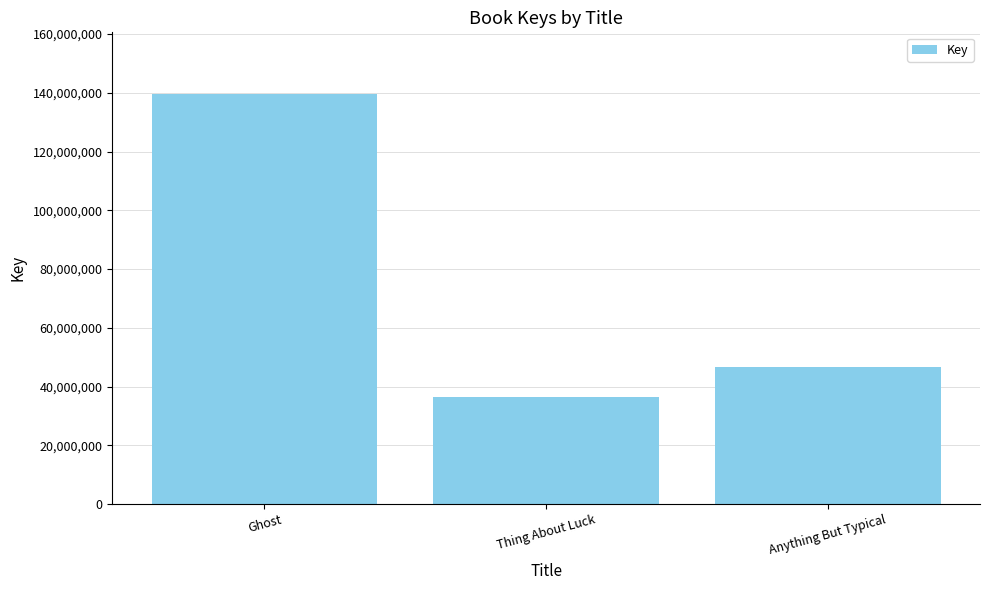

What is the label of the 2nd bar from the right?

Thing About Luck